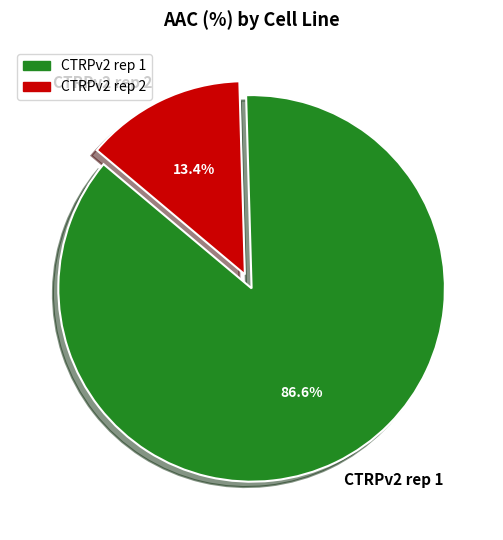

Rank the categories by value from lowest to highest.

CTRPv2 rep 2, CTRPv2 rep 1